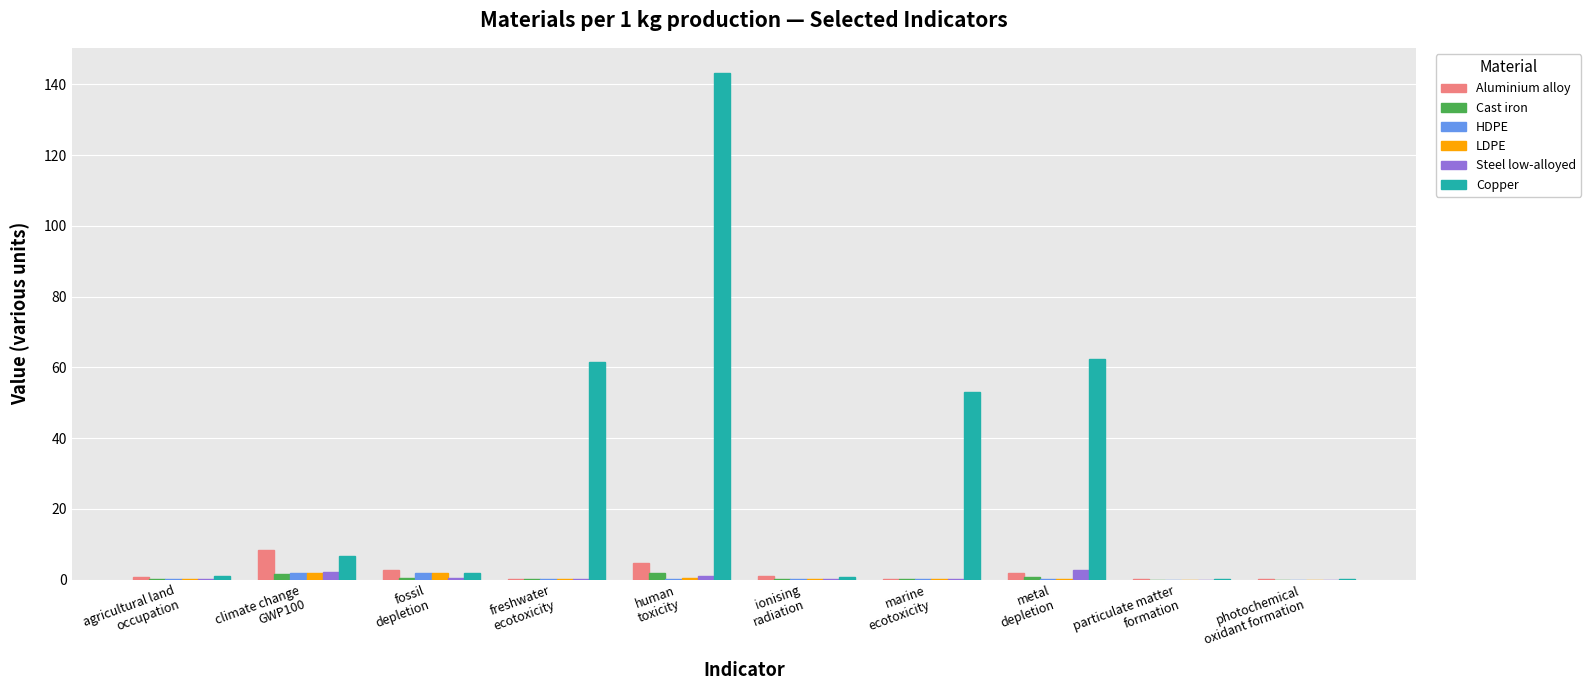

Which series has the largest total across all categories?

Copper